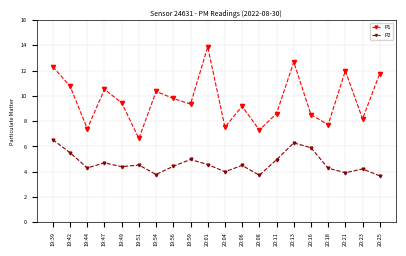

The value of P1 at 19:39 is 4.0. True or false?

False